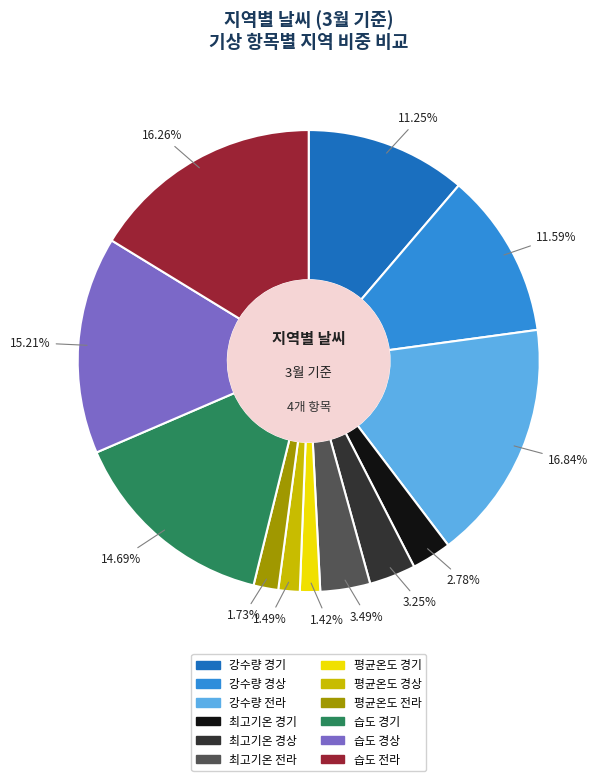

How many slices are in this pie chart?

12